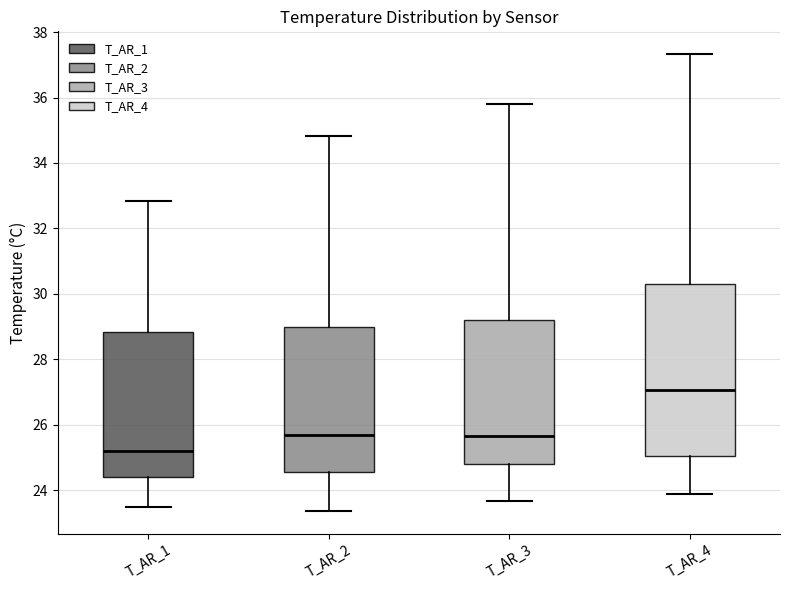

Where does the lower whisker of the box for T_AR_3 end on the y-axis? The values are not printed on the chart, so give them approximately, as read against the axis.

23.6